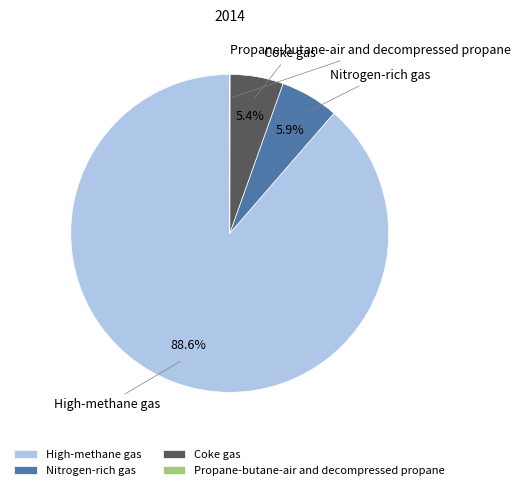

Combined, do High-methane gas and Nitrogen-rich gas account for over 50%?

Yes